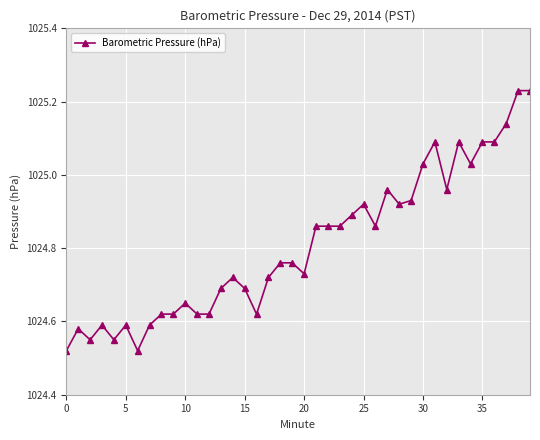

True or false: the data has more than 0 interior local peaks.

True